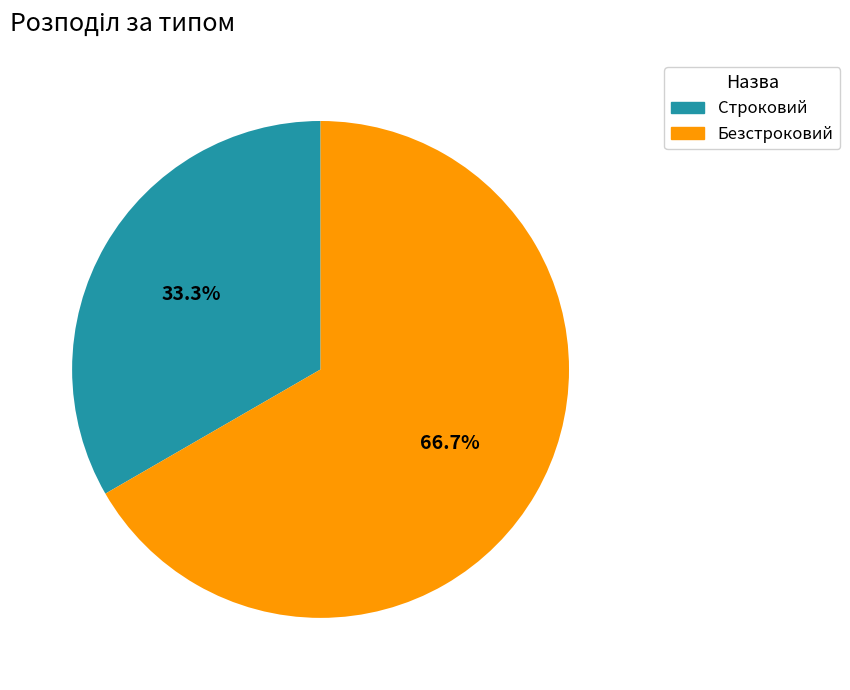

Rank the categories by value from lowest to highest.

Строковий, Безстроковий